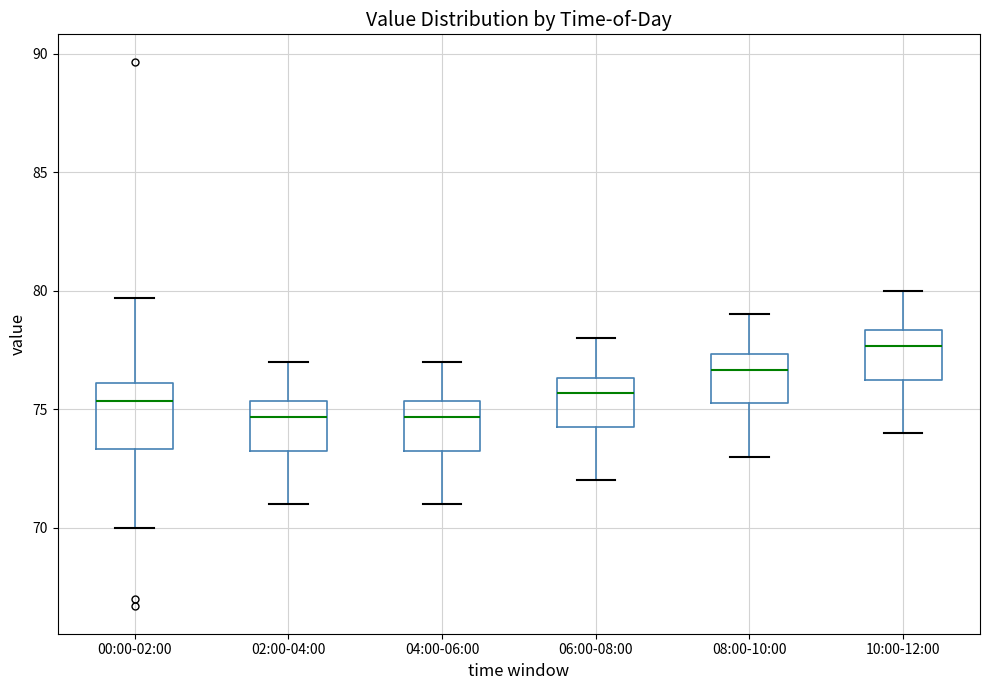

Reading left to right, transcribe this box plot: for each box, give where its median line is, the range the box spans, and where its two whiskers end, as read against the y-axis. The values are not printed on the chart, so give them approximately, as read against the axis.

00:00-02:00: median 75.5, box 73.5 to 76.0, whiskers 70.0 to 79.5
02:00-04:00: median 74.5, box 73.0 to 75.5, whiskers 71.0 to 77.0
04:00-06:00: median 74.5, box 73.0 to 75.5, whiskers 71.0 to 77.0
06:00-08:00: median 75.5, box 74.0 to 76.5, whiskers 72.0 to 78.0
08:00-10:00: median 76.5, box 75.0 to 77.5, whiskers 73.0 to 79.0
10:00-12:00: median 77.5, box 76.0 to 78.5, whiskers 74.0 to 80.0